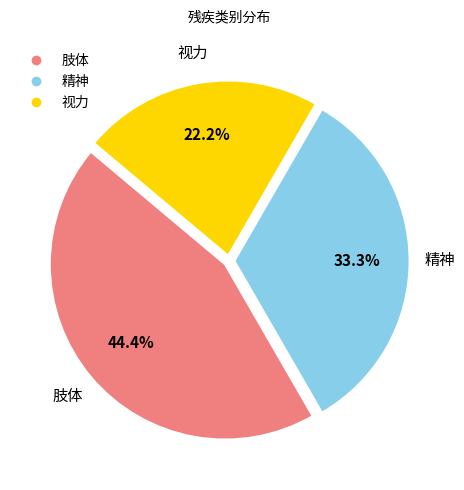

Count the number of slices in the pie.

3